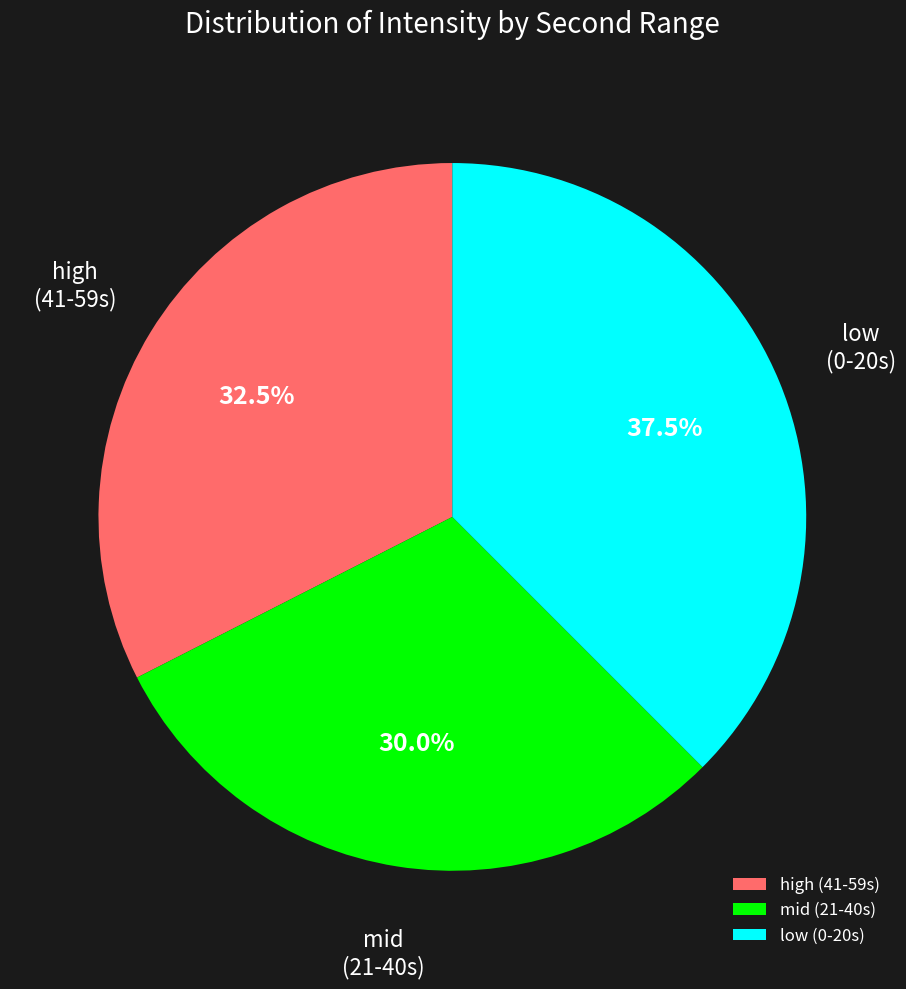

Is there any slice that represents more than half of the pie?

No